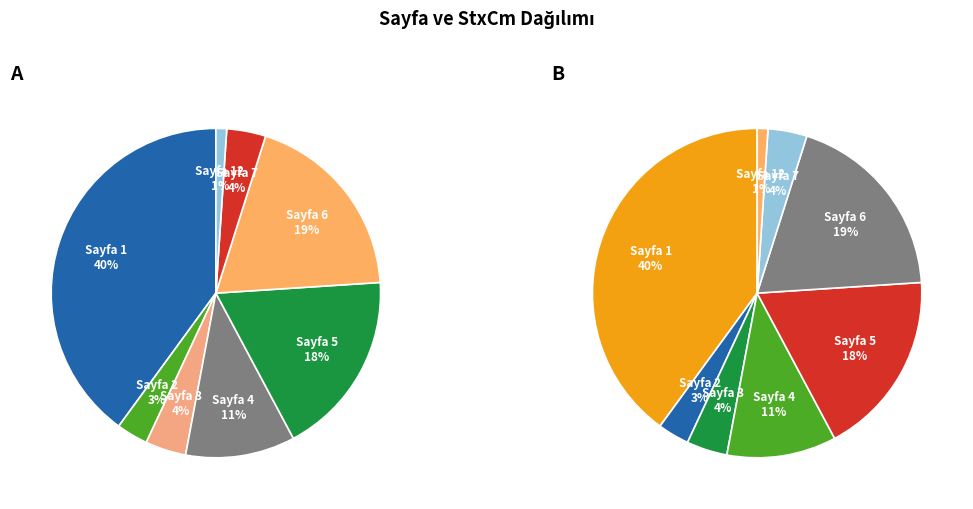

Is 22 the majority of the pie?

No